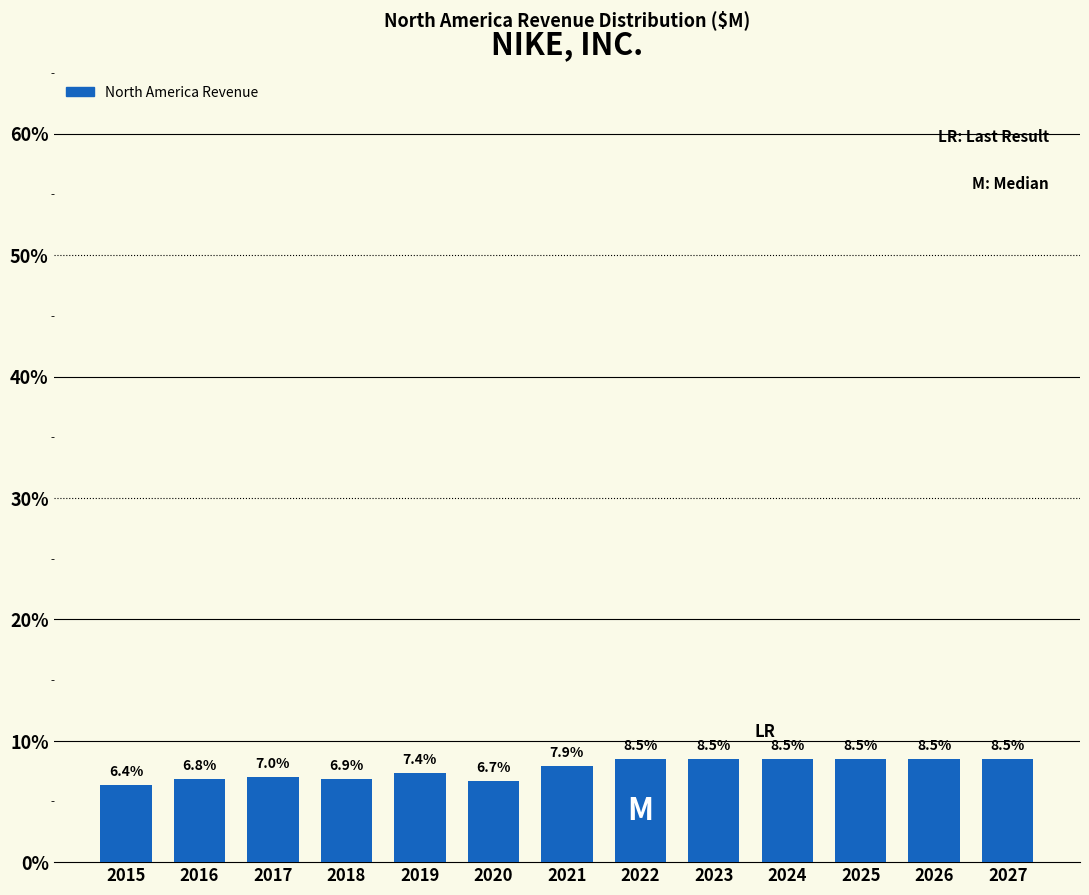

Reading left to right, extract all data points from this chart.

6.4	6.8	7.0	6.9	7.4	6.7	7.9	8.5	8.5	8.5	8.5	8.5	8.5